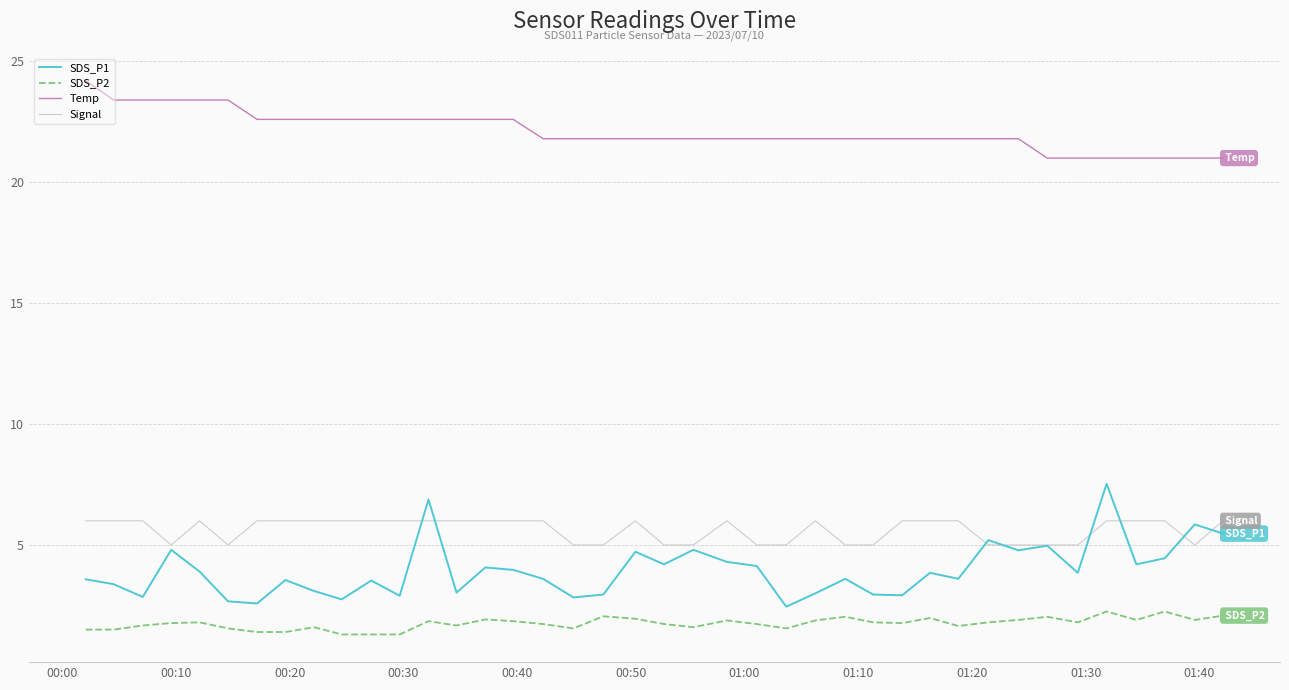

What is the difference between the second highest and second lowest values in the SDS_P1 series?

4.3